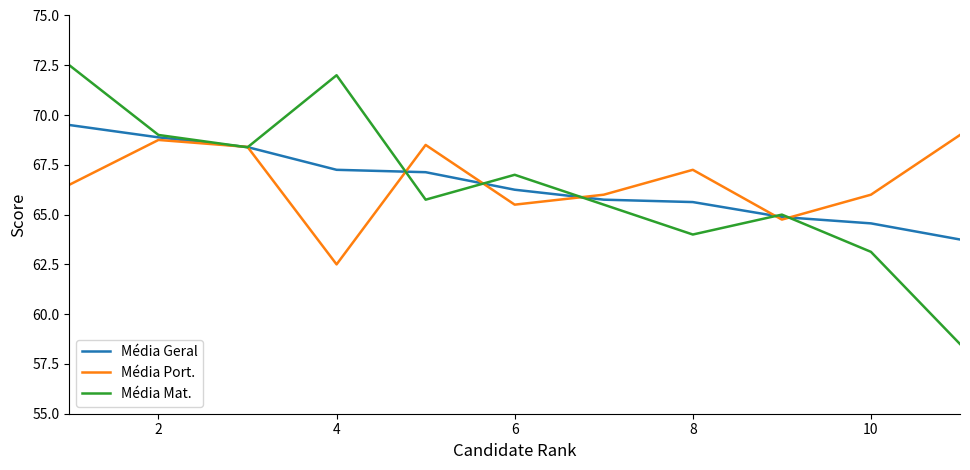

What is the maximum value for Média Port.?

69.0